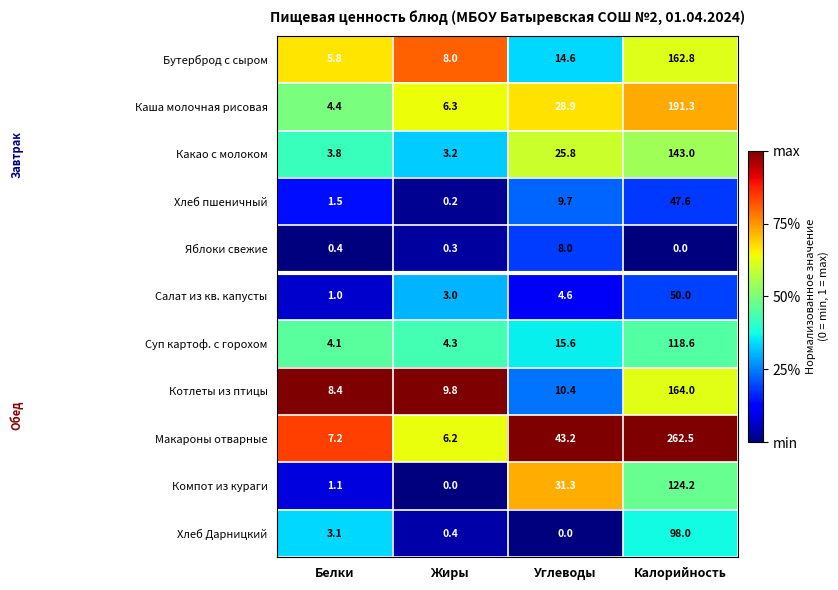

At which label does Яблоки свежие reach its minimum?

Калорийность